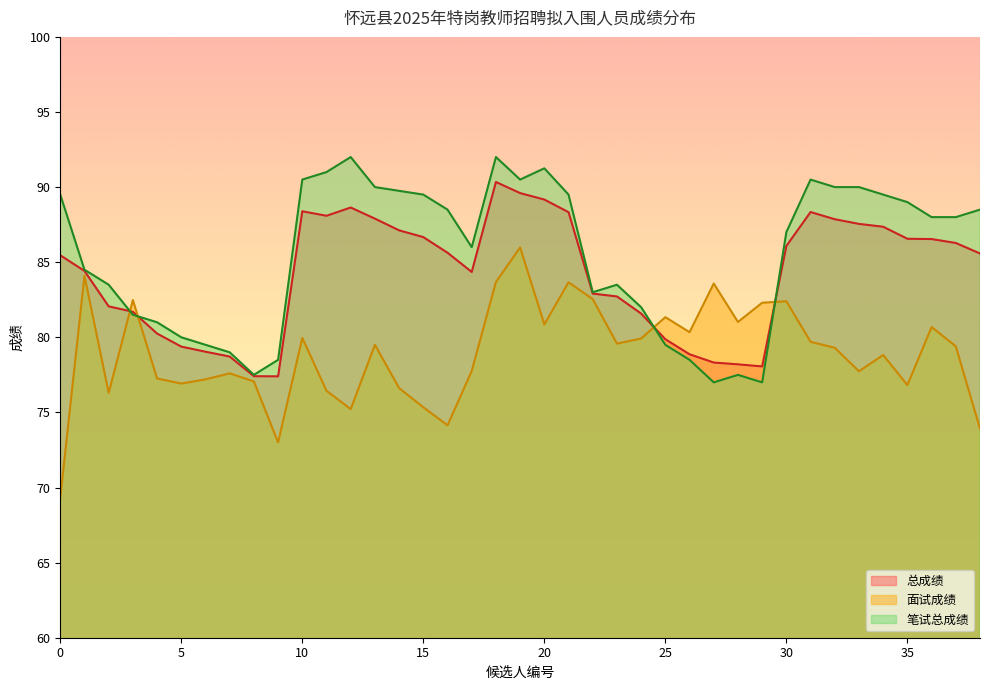

How many intersections are there between 面试成绩 and 总成绩?

4